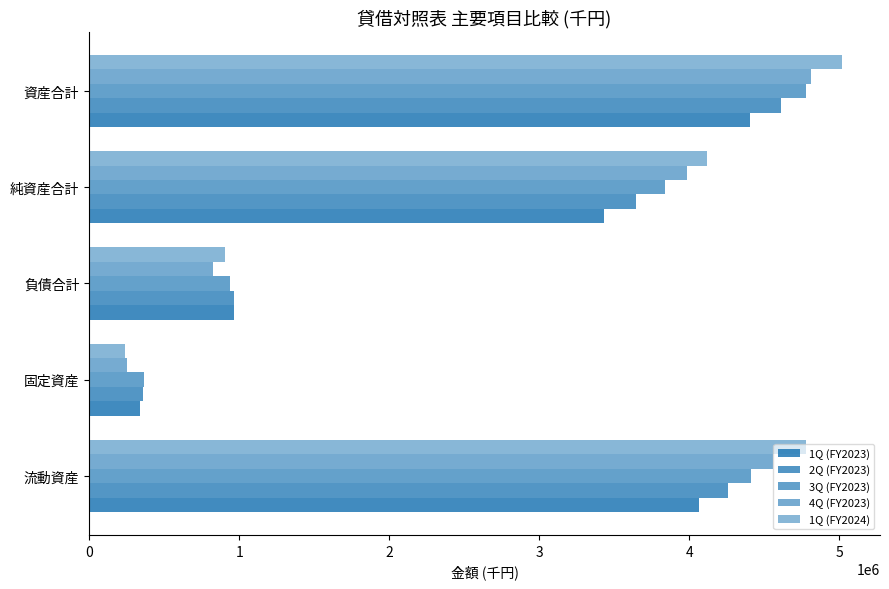

How many series are shown in this chart?

5